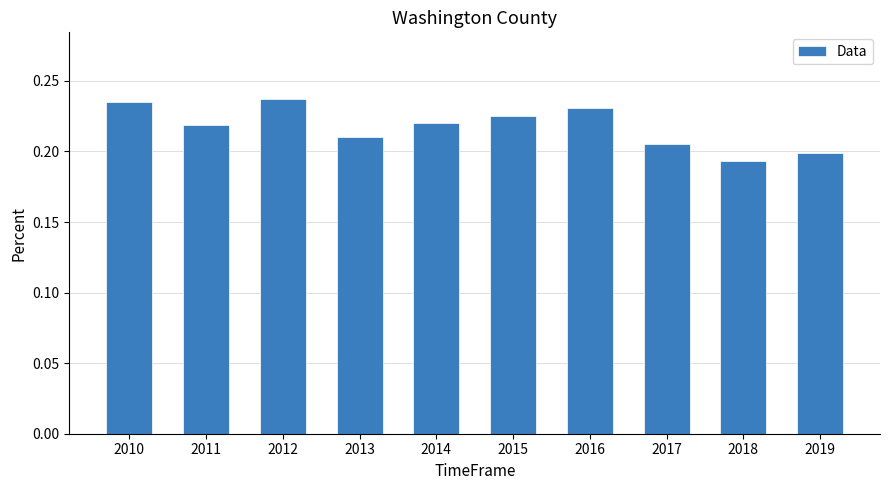

What is the sum of the values at 2018 and 2016?

0.4